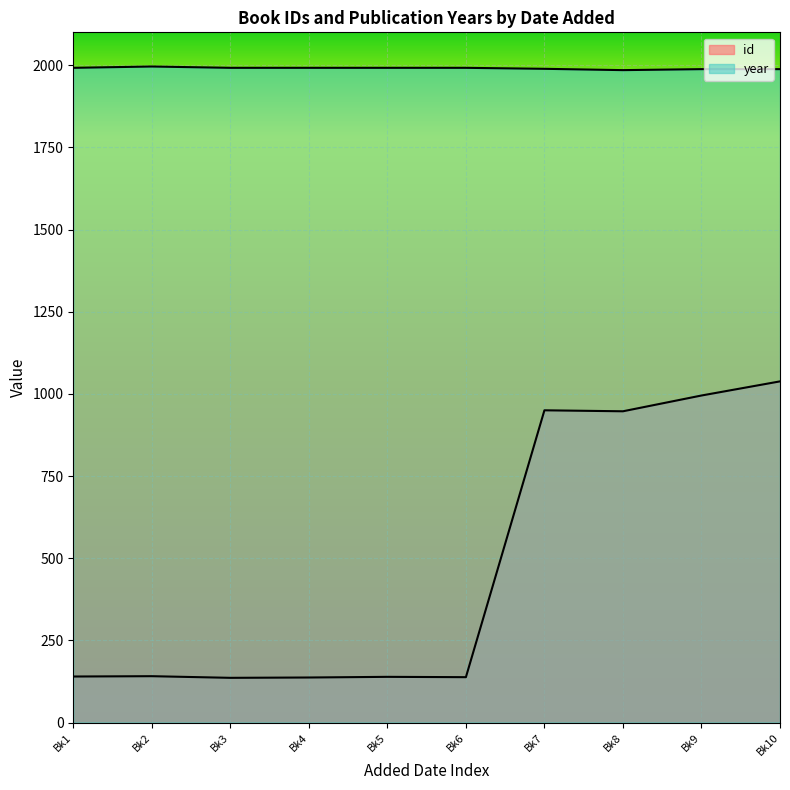

Reading left to right, list all the values displayed in this chart.

id: 140	141	136	137	139	138	950	947	995	1038
year: 1992	1996	1992	1992	1992	1992	1989	1985	1988	1988